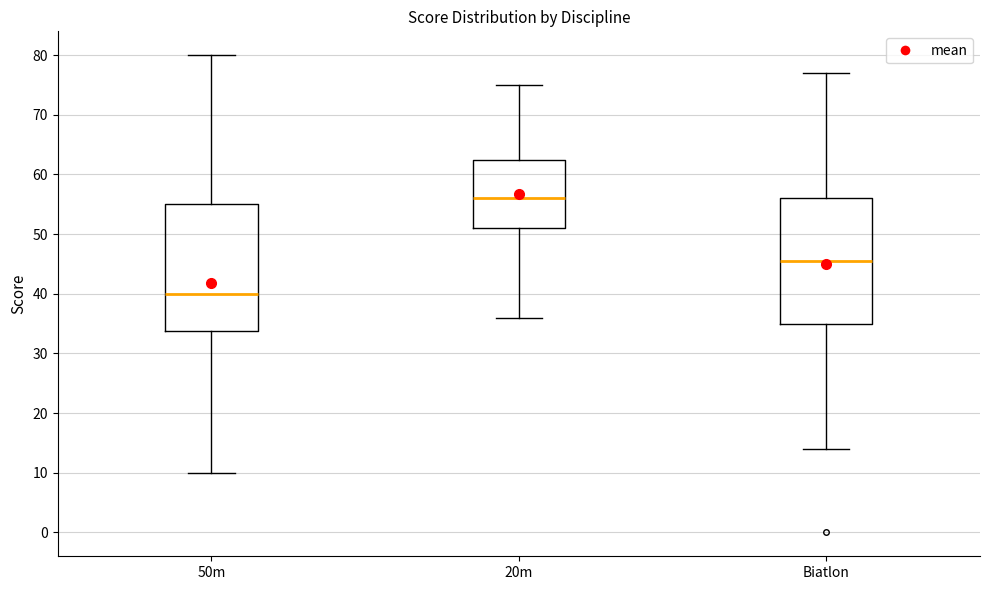

Reading left to right, transcribe this box plot: for each box, give where its median line is, the range the box spans, and where its two whiskers end, as read against the y-axis. The values are not printed on the chart, so give them approximately, as read against the axis.

50m: median 40, box 34 to 55, whiskers 10 to 80
20m: median 56, box 51 to 63, whiskers 36 to 75
Biatlon: median 46, box 35 to 56, whiskers 14 to 77